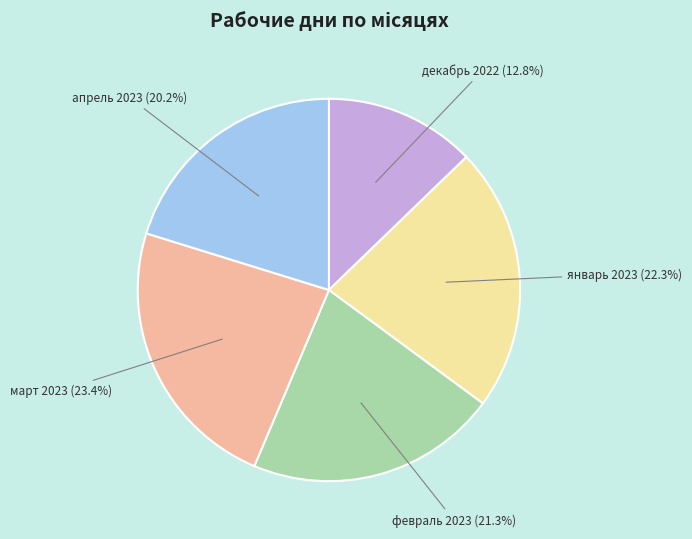

How many segments does this pie chart have?

5